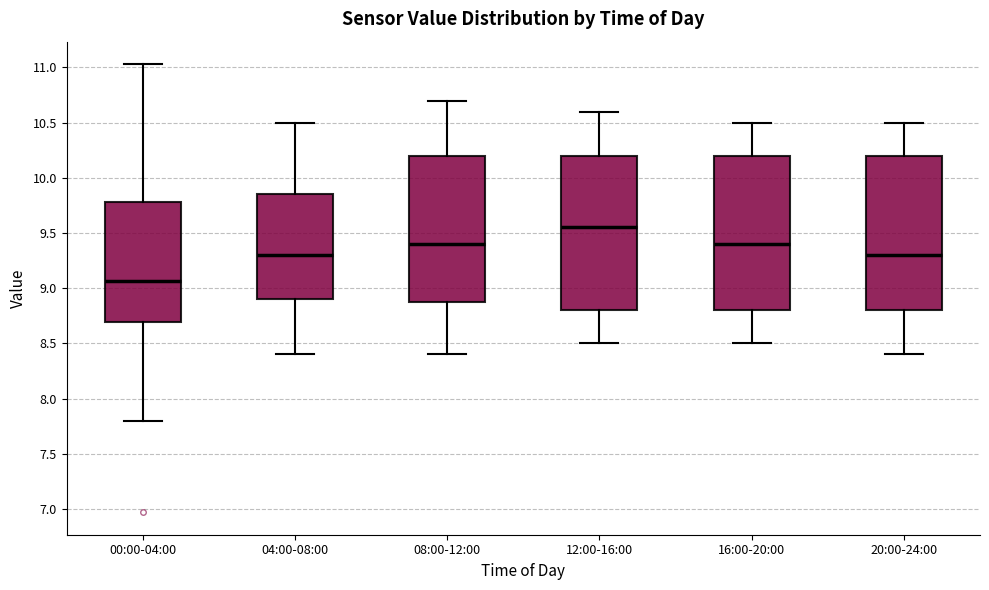

Where is the lower edge of the box for 16:00-20:00 on the y-axis? The values are not printed on the chart, so give them approximately, as read against the axis.

8.80